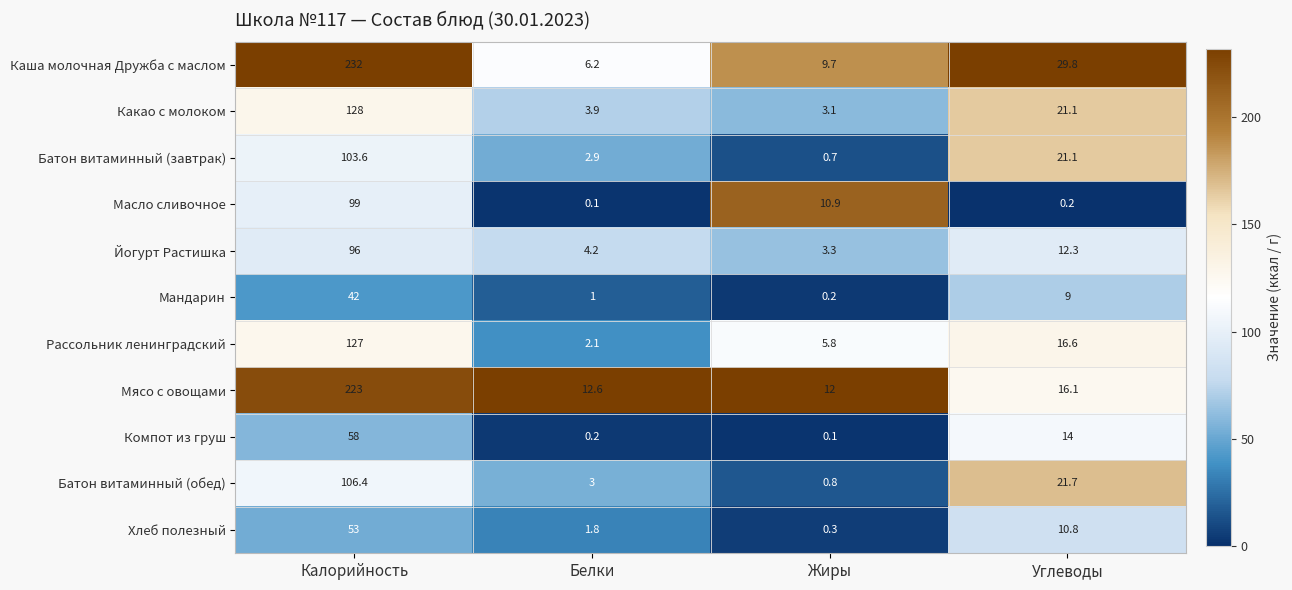

What is the sum of the Мясо с овощами values at Углеводы and Калорийность?

239.1